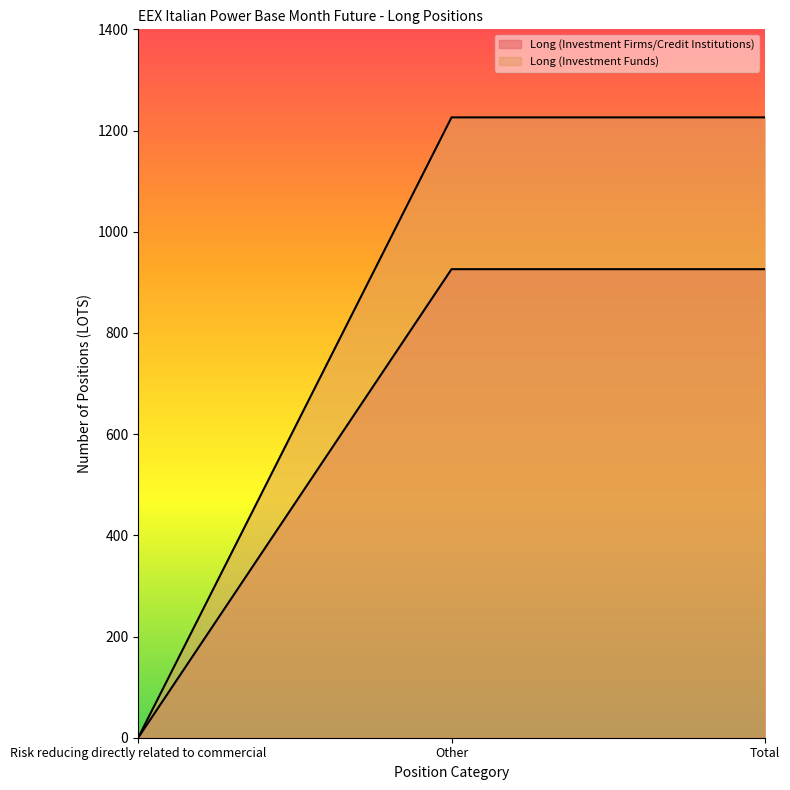

What is the label of the 2nd point from the left?

Other